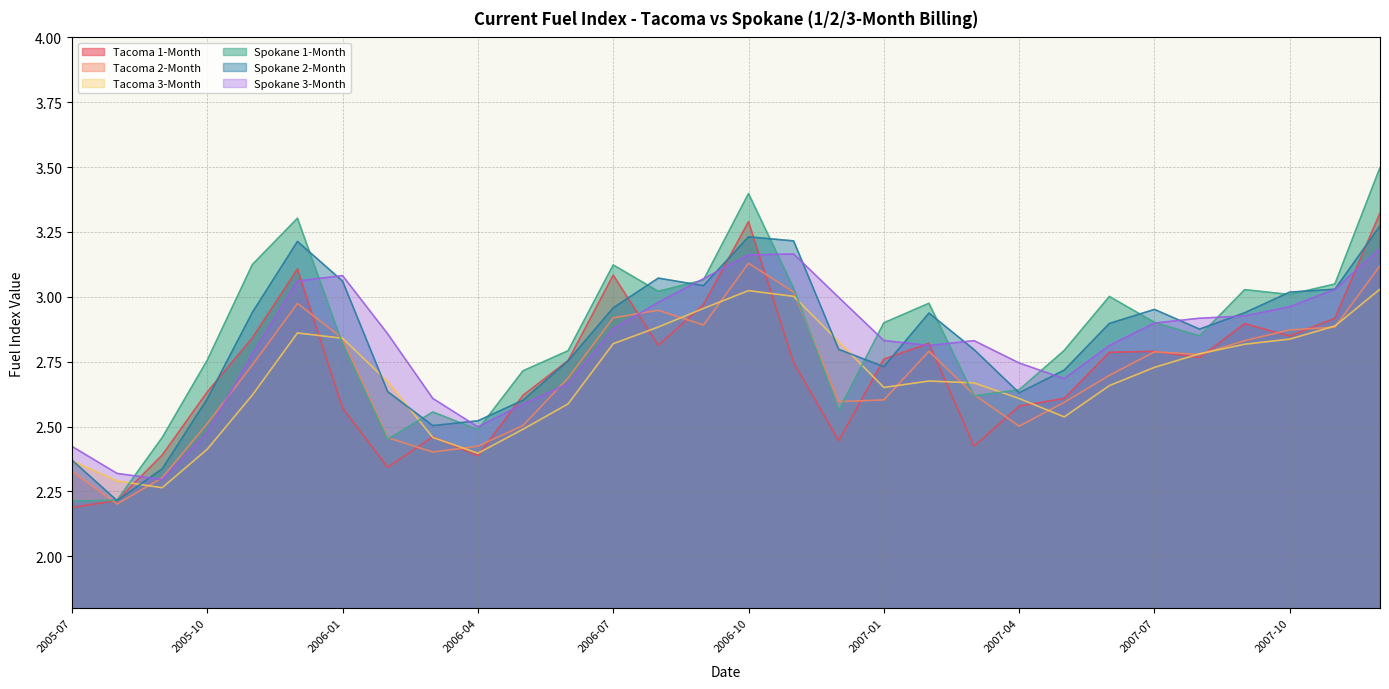

Which series has the largest total across all categories?

Spokane 1-Month